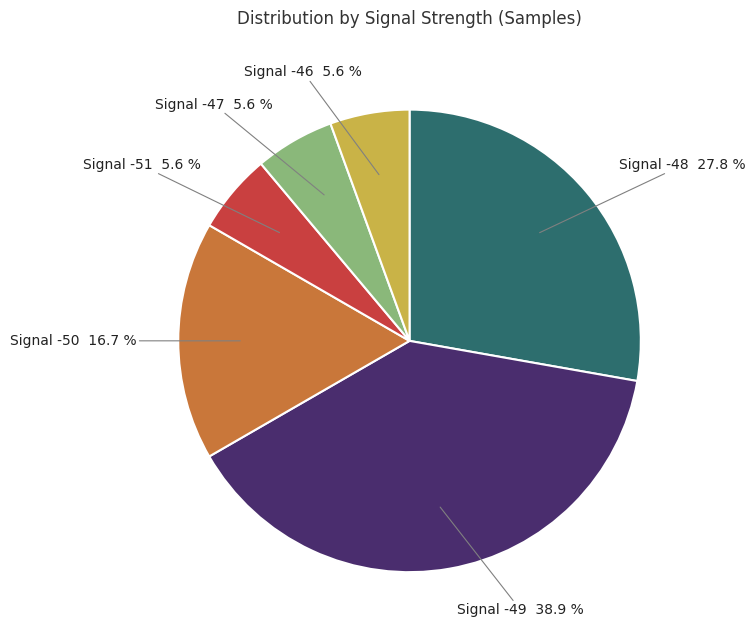

Which slice is the largest?

Signal -49